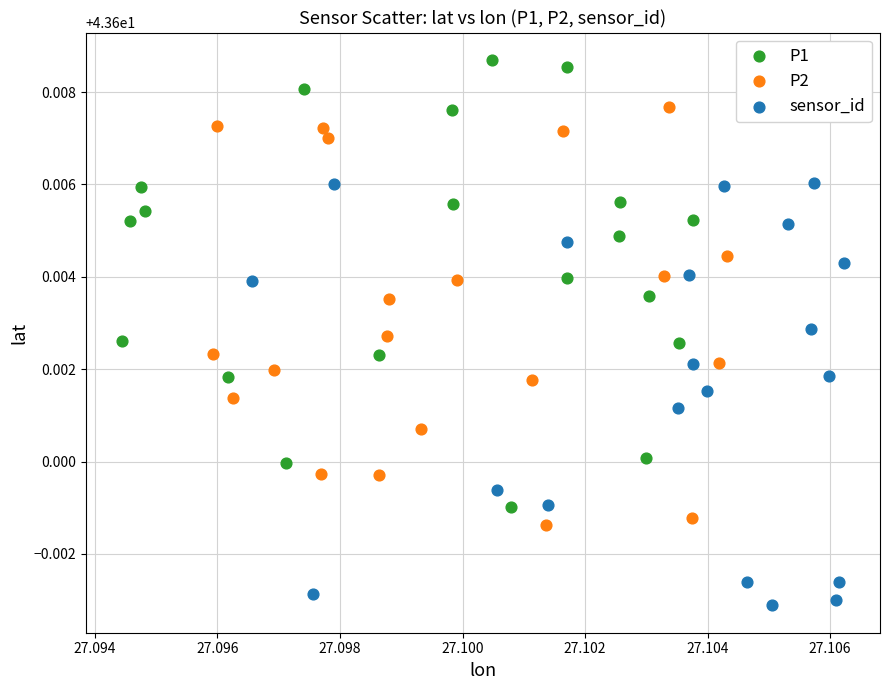

What are all the series names shown in the legend?

P1, P2, sensor_id